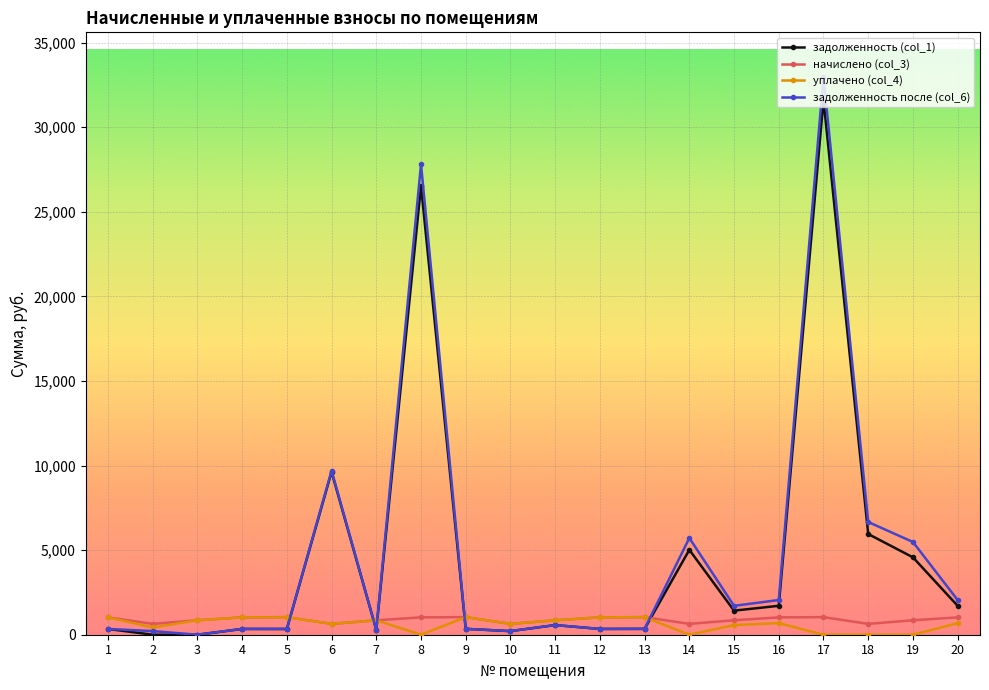

True or false: уплачено (col_4) has more than 2 points higher than both neighbors.

True